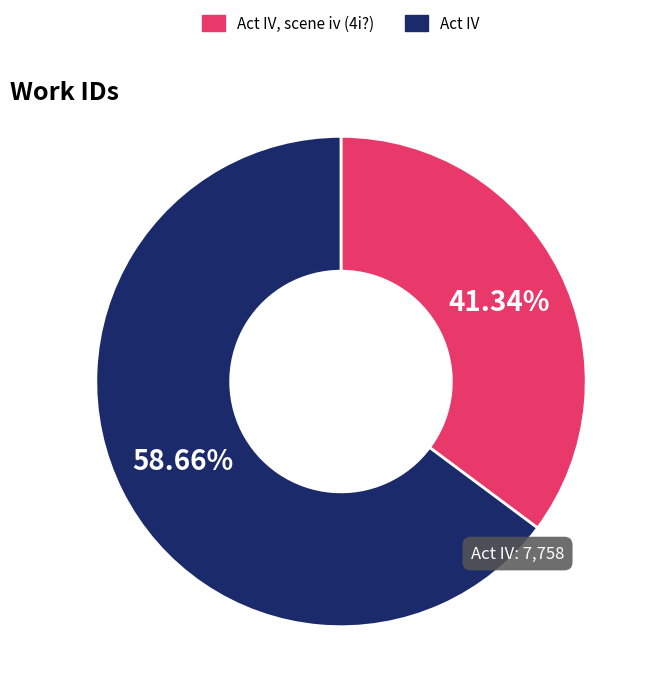

Which category has the smallest portion of the pie?

Act IV, scene iv (4i?)